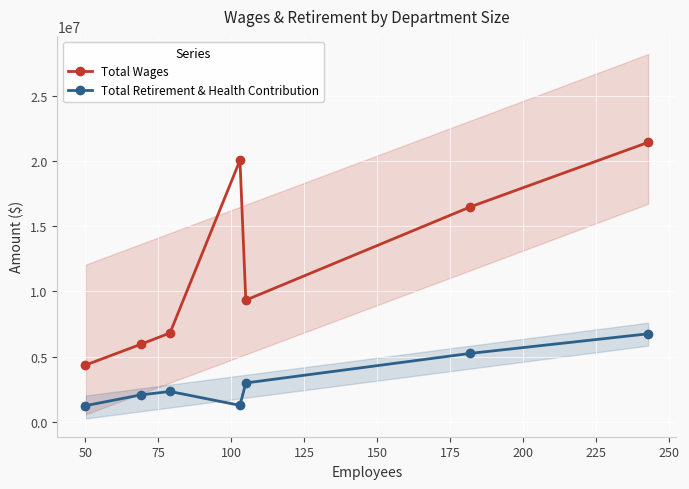

What is the maximum value for Total Retirement & Health Contribution?

6741878.5